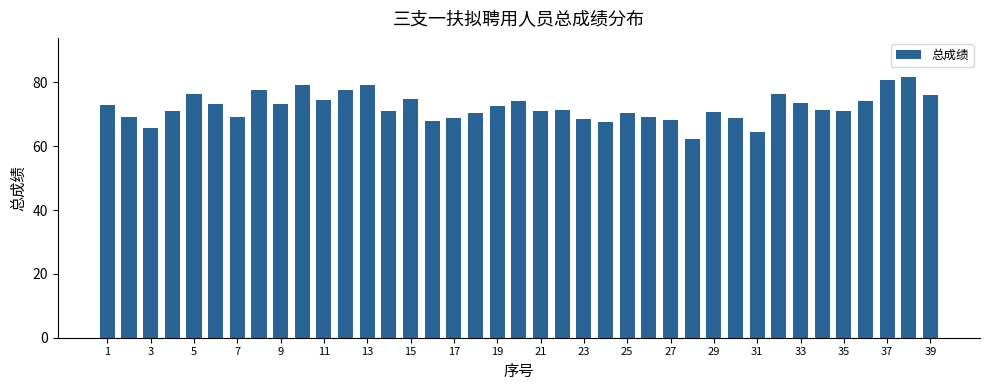

What is the sum of all values?

2816.7